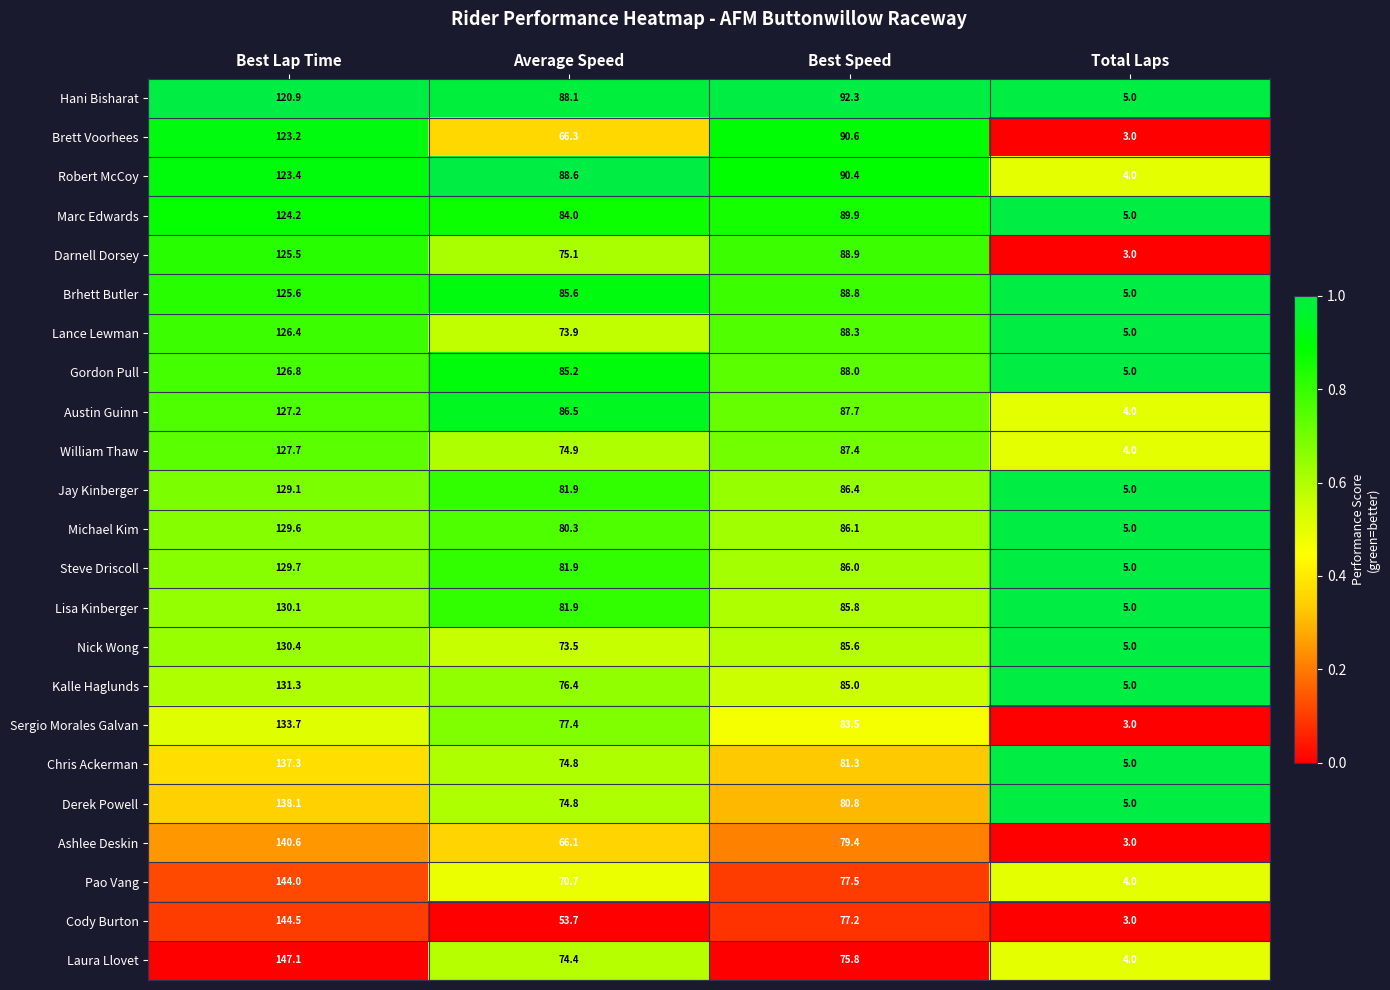

What is the average value of the Lance Lewman series?

73.4